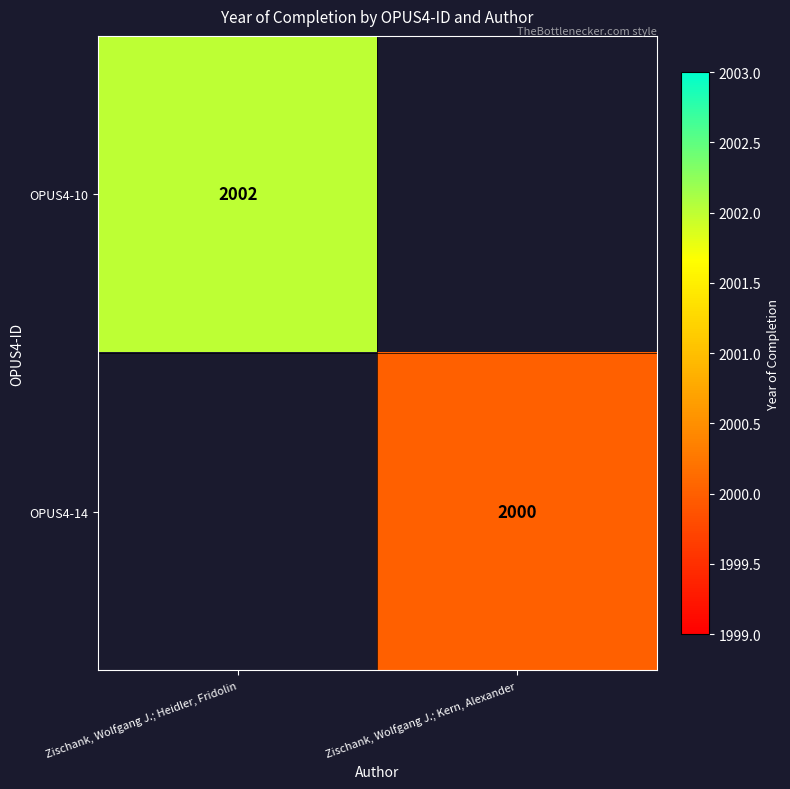

True or false: OPUS4-14 has a value of 2000 at Zischank, Wolfgang J.; Kern, Alexander.

True